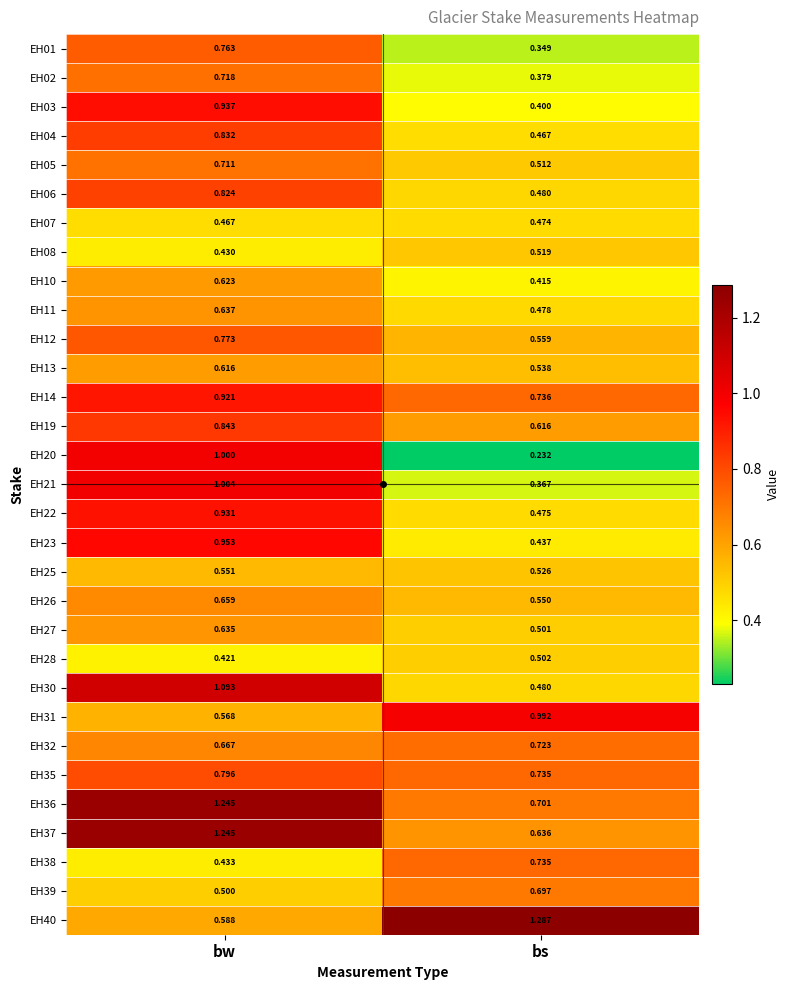

At which category is the sum across all series the highest?

bw